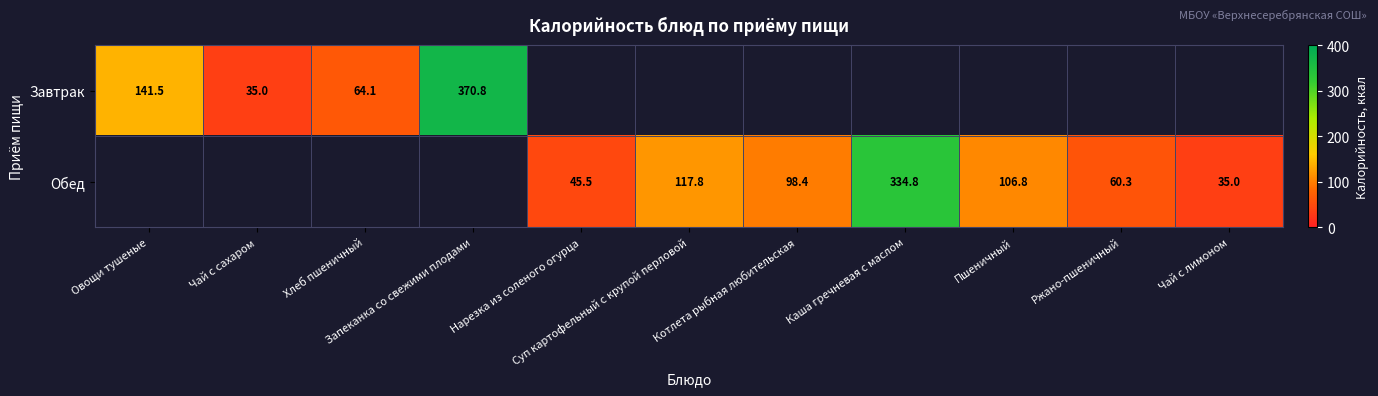

At which label does Обед first exceed 35?

Нарезка из соленого огурца